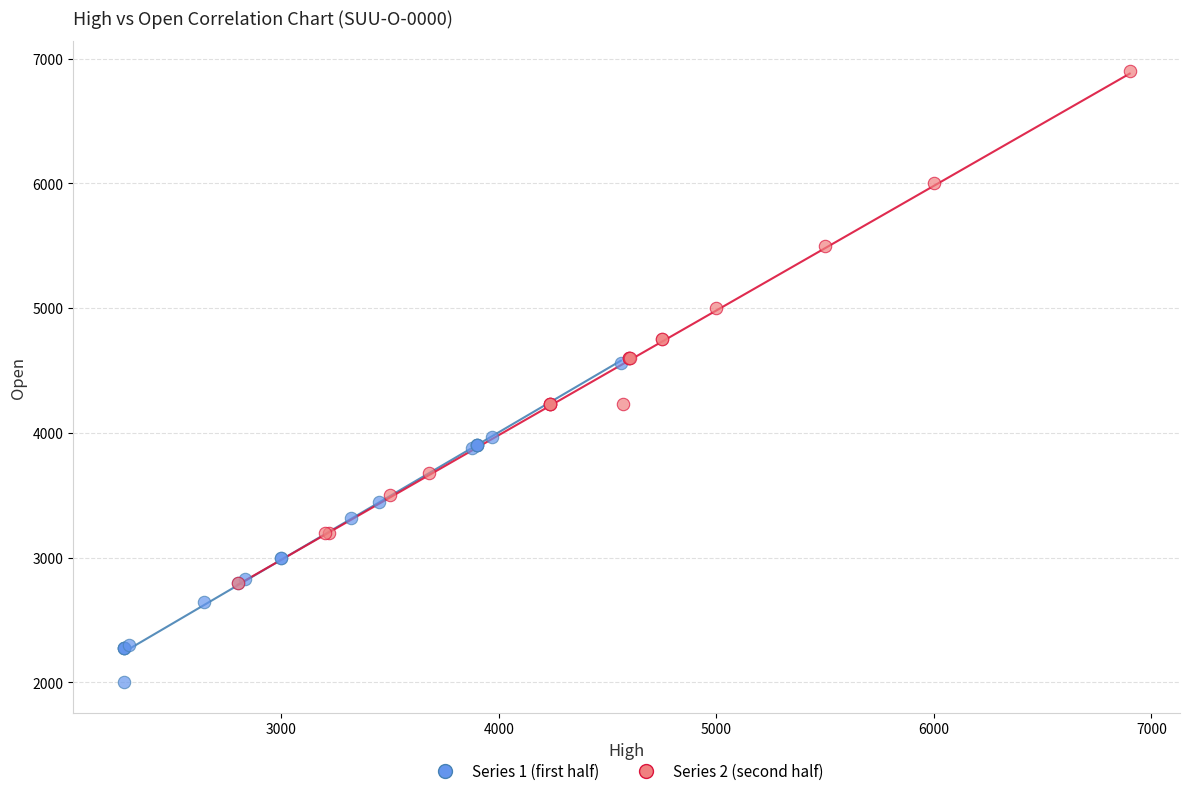

Which series contains the lowest Y value?

Series 1 (first half)